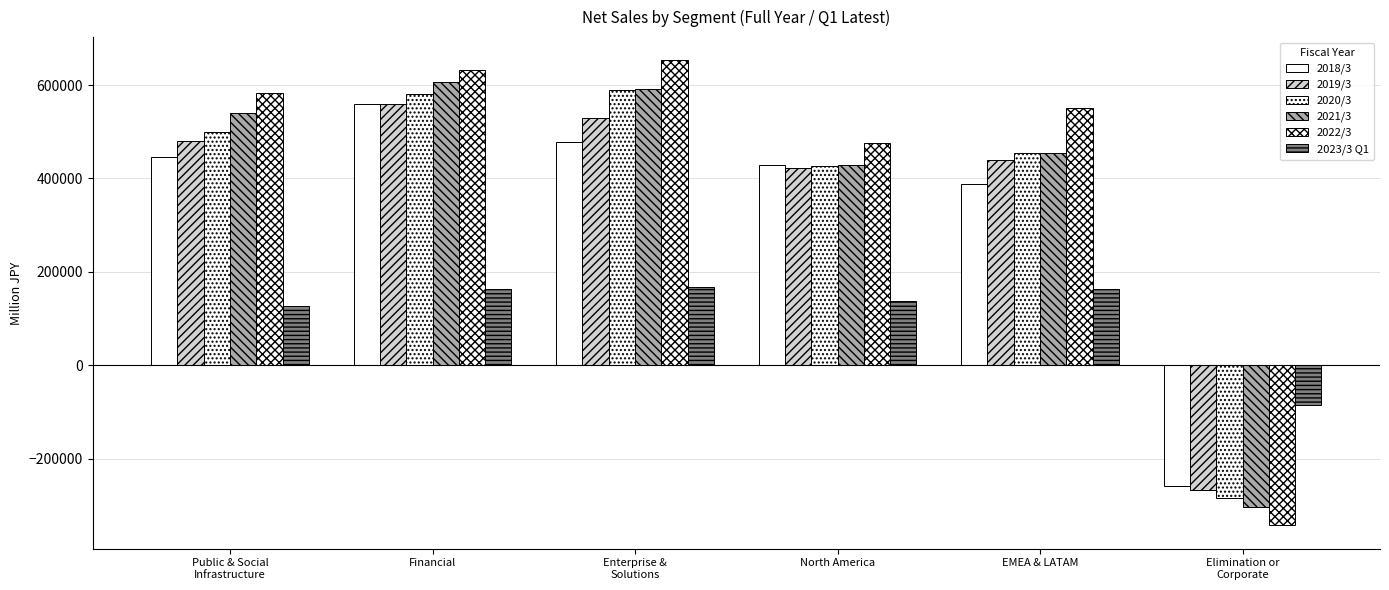

Reading left to right, extract all data points from this chart.

2018/3: Public & Social
Infrastructure=444938	Financial=559927	Enterprise &
Solutions=478107	North America=427938	EMEA & LATAM=387492	Elimination or
Corporate=-258713
2019/3: Public & Social
Infrastructure=479935	Financial=559135	Enterprise &
Solutions=529816	North America=421920	EMEA & LATAM=440133	Elimination or
Corporate=-267314
2020/3: Public & Social
Infrastructure=500156	Financial=580363	Enterprise &
Solutions=588578	North America=426010	EMEA & LATAM=455442	Elimination or
Corporate=-283740
2021/3: Public & Social
Infrastructure=540482	Financial=607593	Enterprise &
Solutions=590881	North America=429376	EMEA & LATAM=454249	Elimination or
Corporate=-303922
2022/3: Public & Social
Infrastructure=582435	Financial=633063	Enterprise &
Solutions=652907	North America=475656	EMEA & LATAM=550885	Elimination or
Corporate=-343040
2023/3 Q1: Public & Social
Infrastructure=127873	Financial=163878	Enterprise &
Solutions=168276	North America=138524	EMEA & LATAM=163245	Elimination or
Corporate=-84428